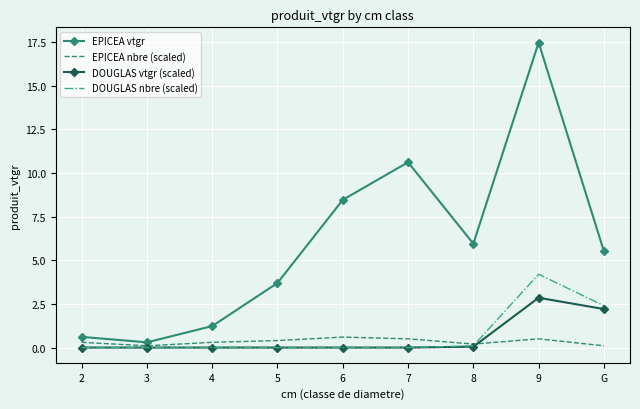

What are all the series names shown in the legend?

EPICEA vtgr, EPICEA nbre (scaled), DOUGLAS vtgr (scaled), DOUGLAS nbre (scaled)